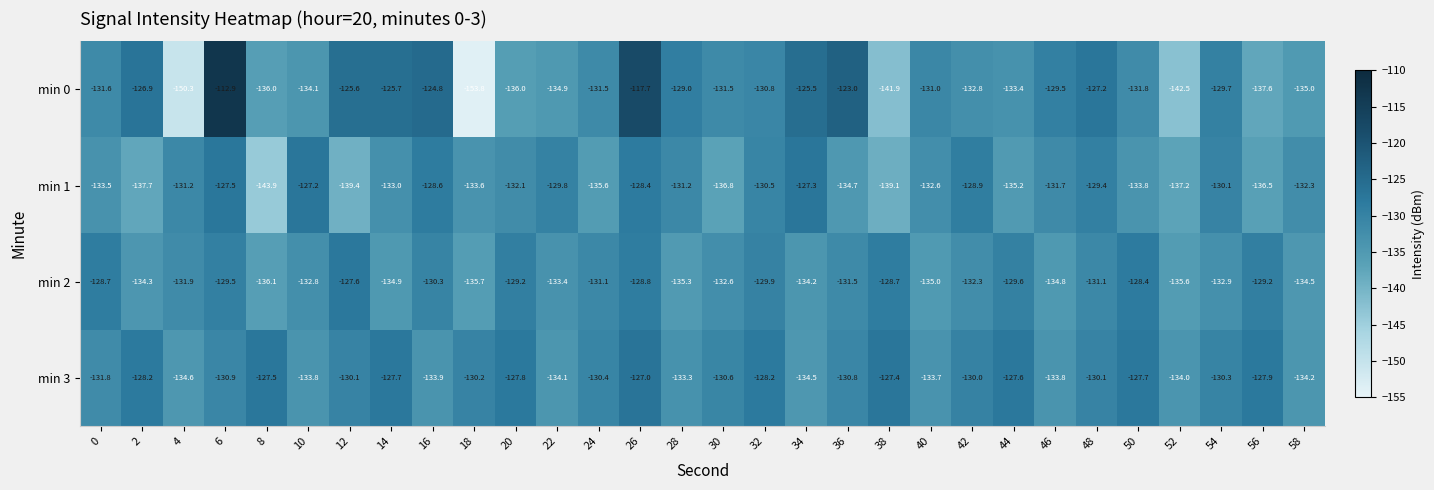

Which series has the largest total across all categories?

min 3